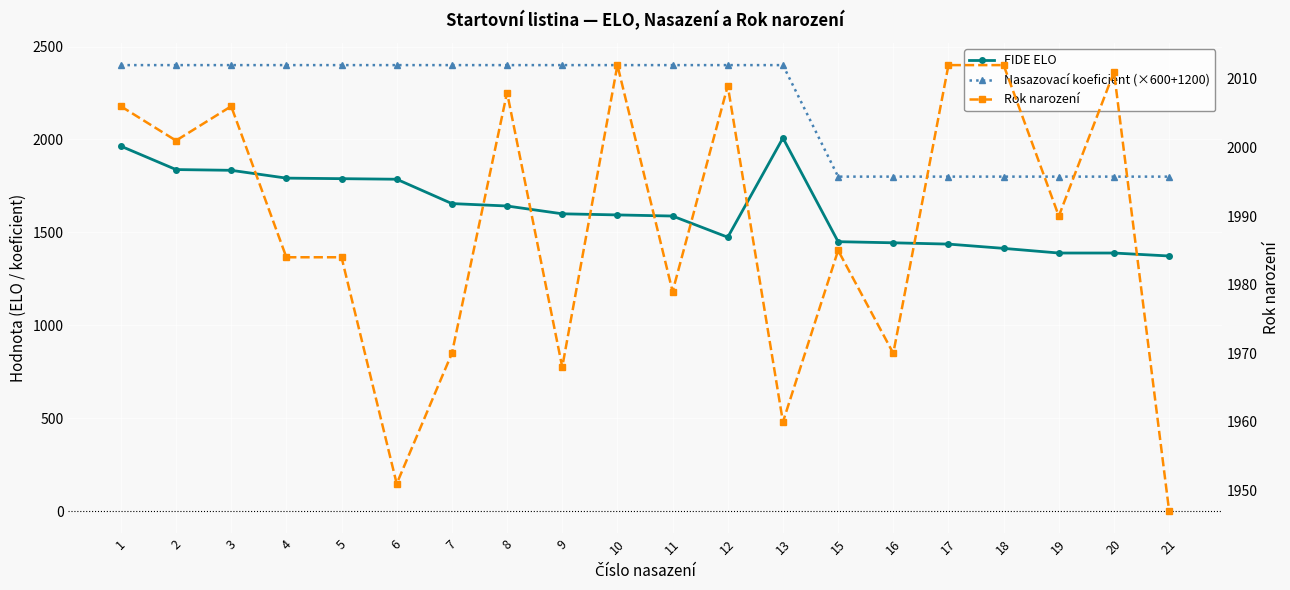

Which category has the lowest value in the FIDE ELO series?

21